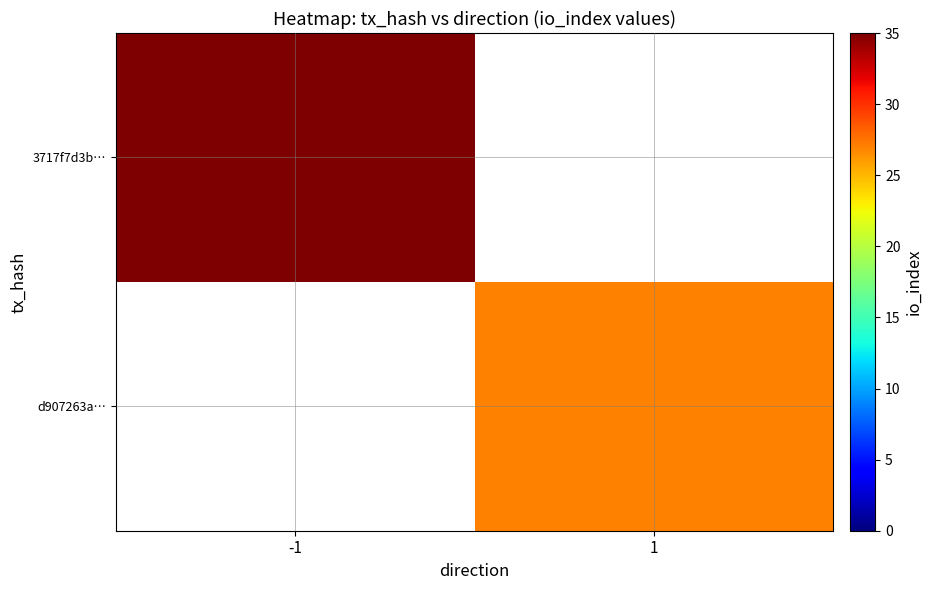

How many positive values does the 3717f7d3b… series have?

1